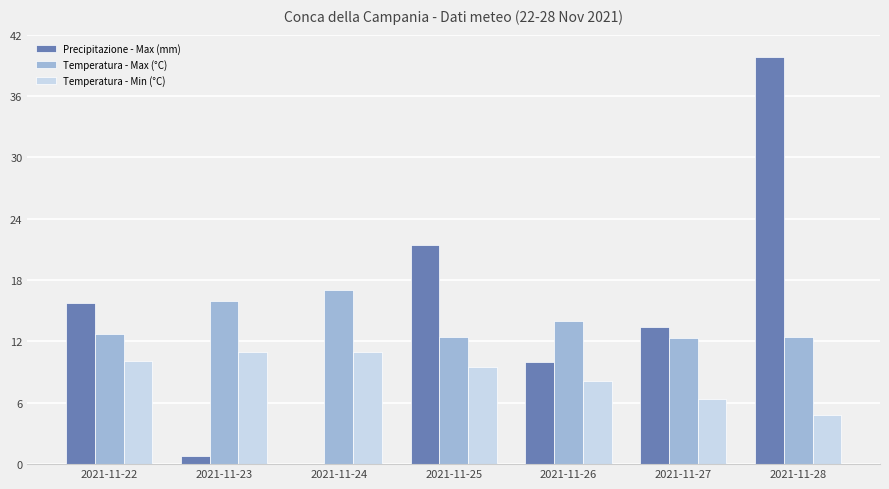

The value of Temperatura - Min (°C) at 2021-11-22 is 16.4. True or false?

False